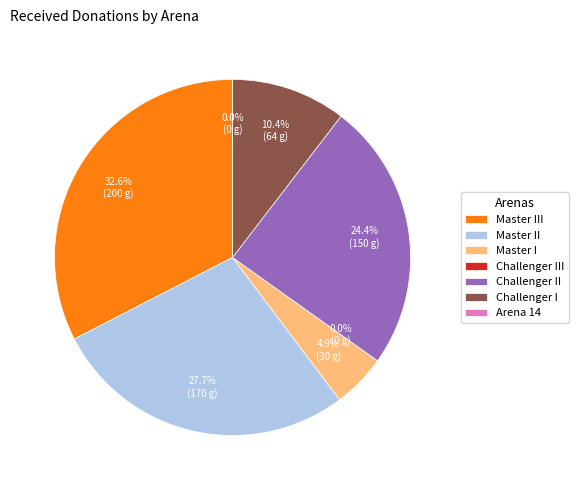

What is the smallest slice in the pie chart?

Challenger III